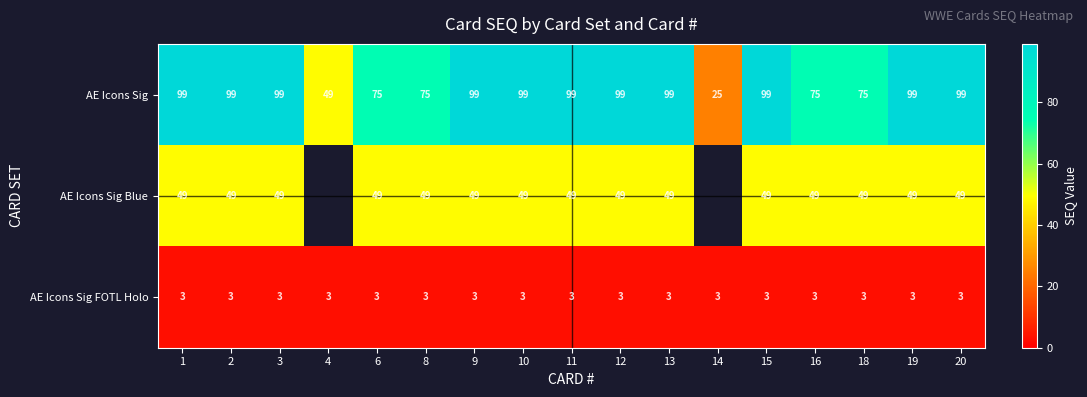

What value does the AE Icons Sig series have at 6, to the nearest 10?

80